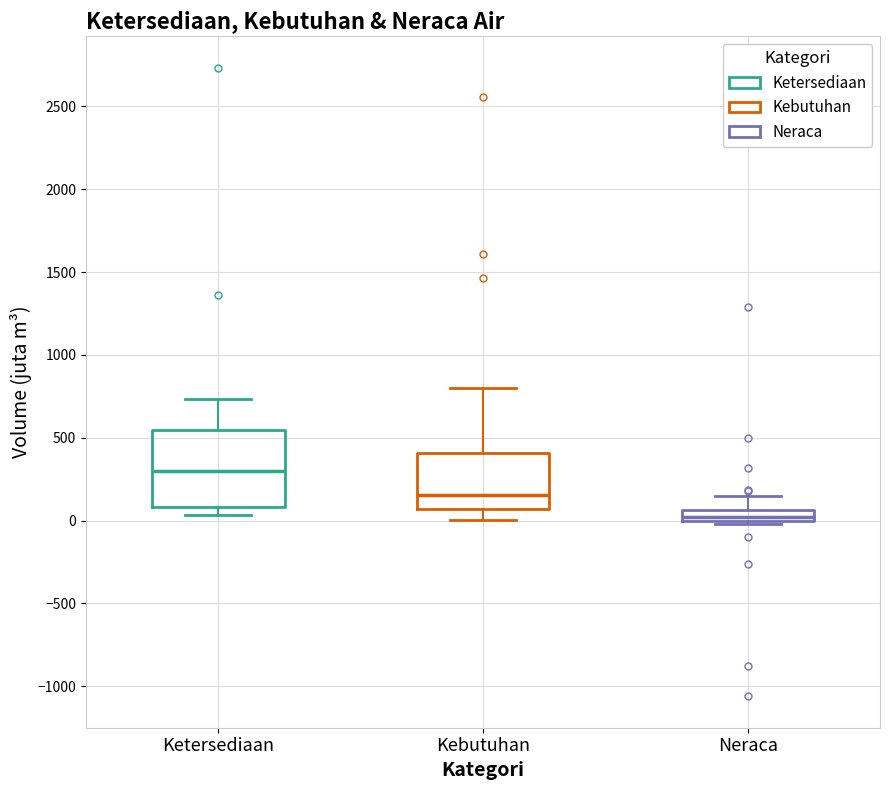

Where does the lower whisker of the box for Kebutuhan end on the y-axis? The values are not printed on the chart, so give them approximately, as read against the axis.

0